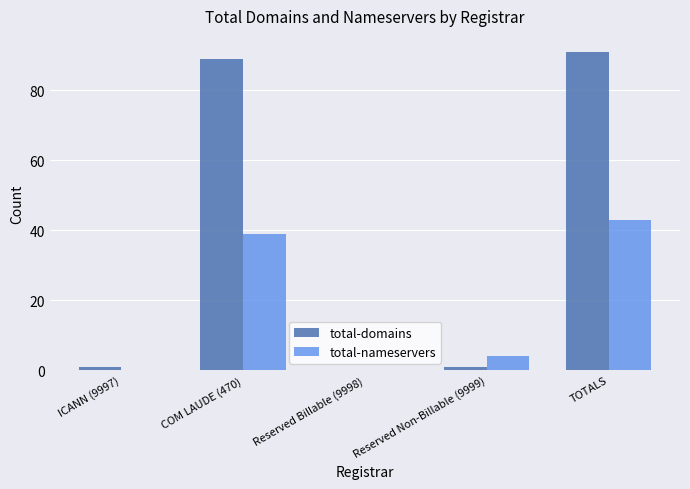

What is the maximum value shown in the chart?

91